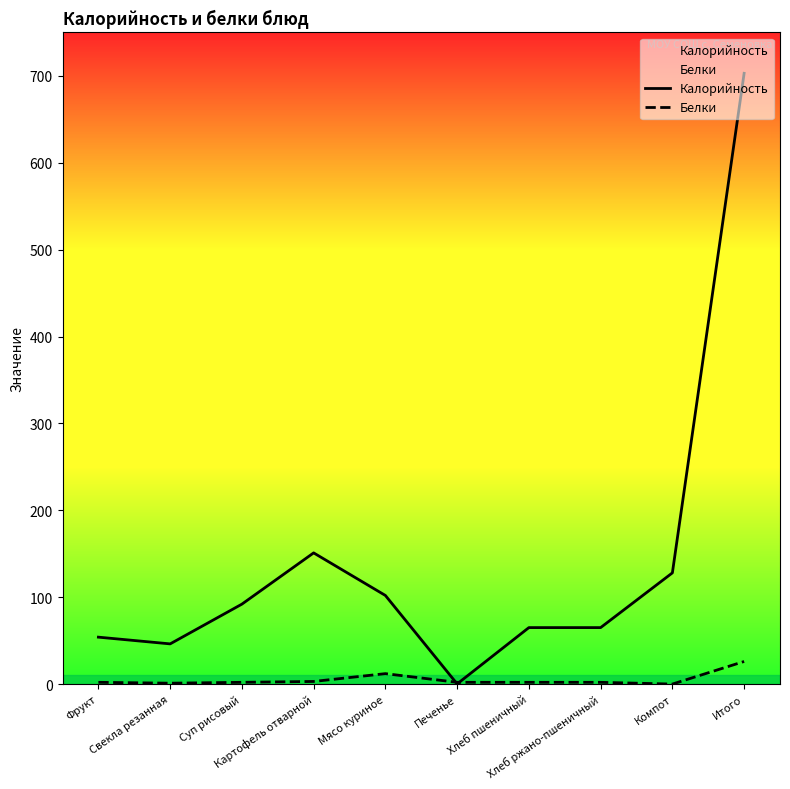

Reading left to right, what are all the values shown in this chart?

Калорийность: 54.0	46.3	92.0	151.0	102.0	0.2	65.0	65.0	128.0	703.0
Белки: 2.0	1.0	2.0	3.0	12.0	2.0	2.0	2.0	0.0	26.0